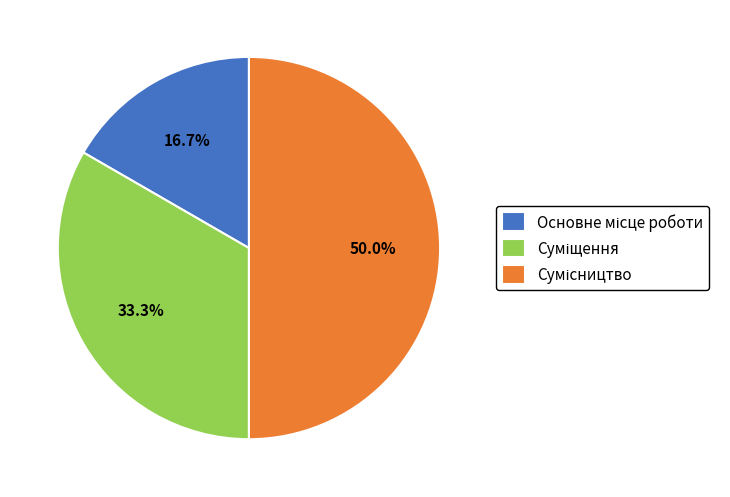

What is the change in value from Основне місце роботи to Сумісництво?

+2